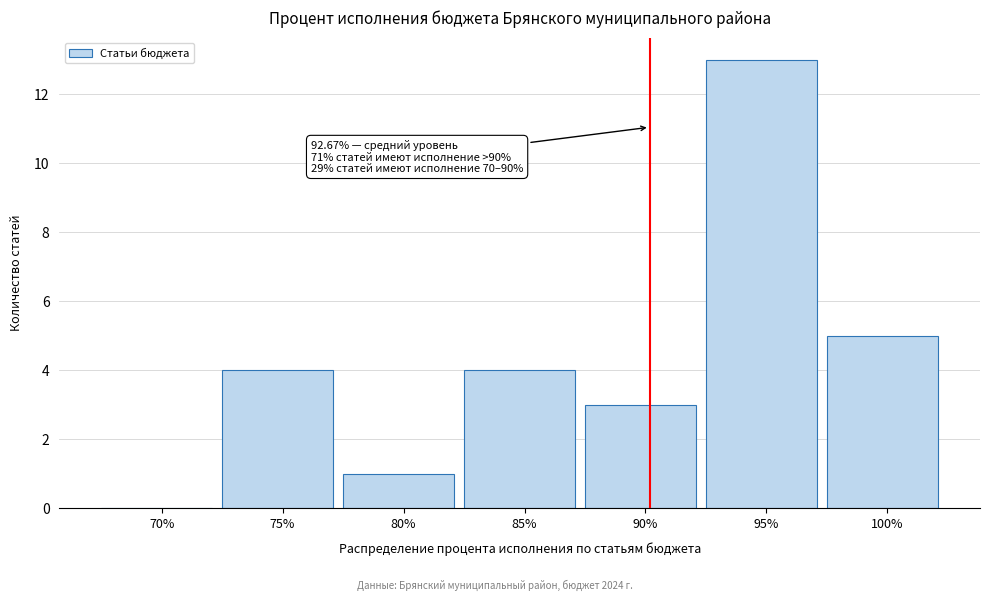

Reading right to left, what are all the values shown in this chart?

100%=5	95%=13	90%=3	85%=4	80%=1	75%=4	70%=0